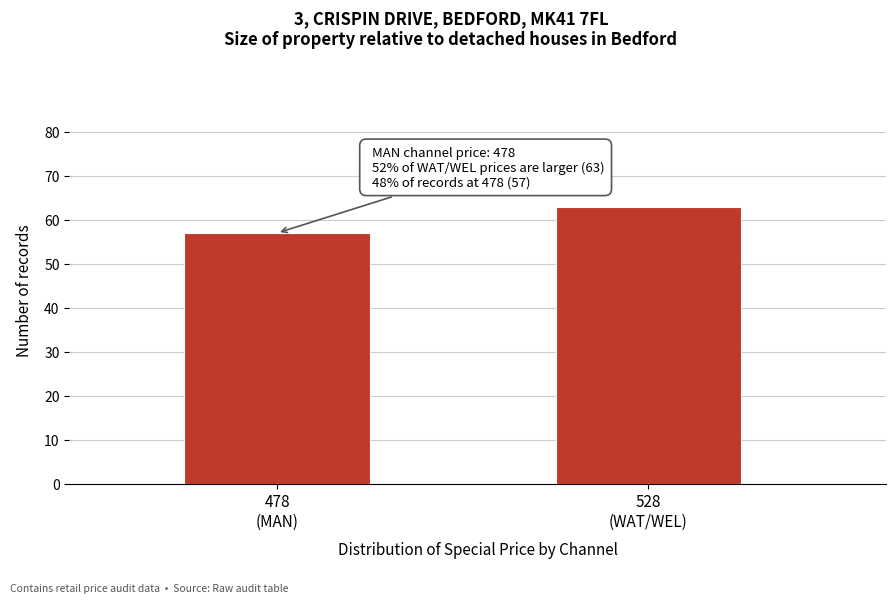

Reading left to right, extract all data points from this chart.

57	63